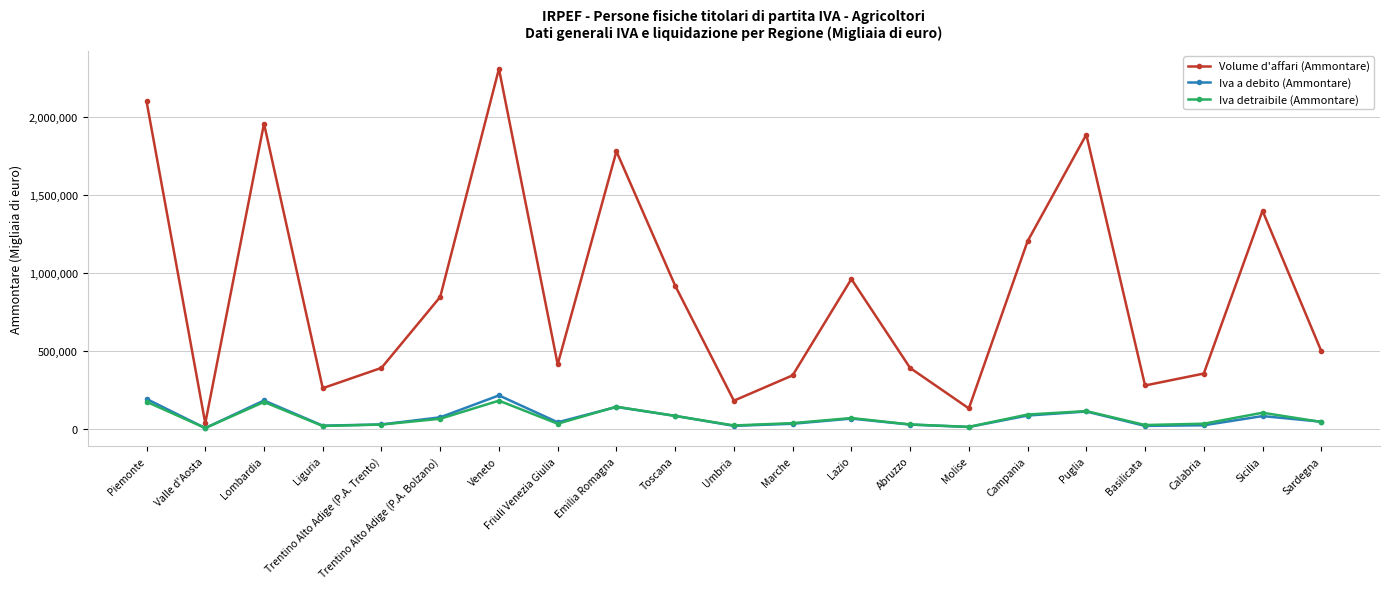

True or false: Iva detraibile (Ammontare) and Volume d'affari (Ammontare) intersect in this chart.

False